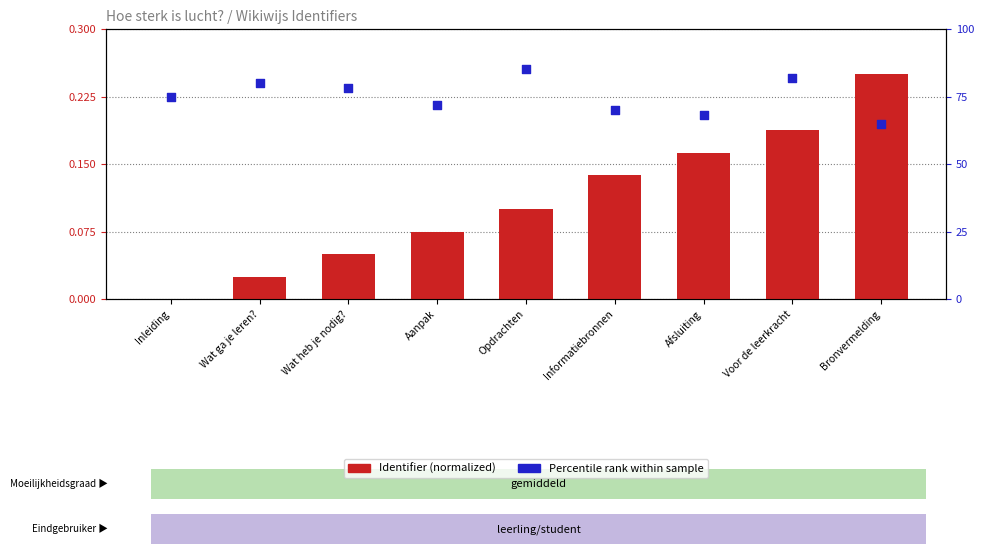

What is the total value across all series at Afsluiting?

68.2